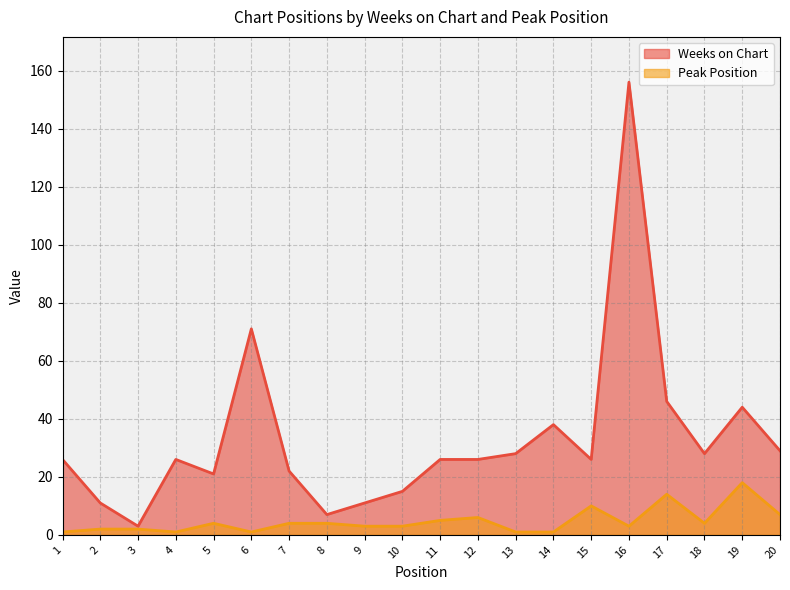

True or false: Weeks on Chart and Peak Position cross at least once.

False